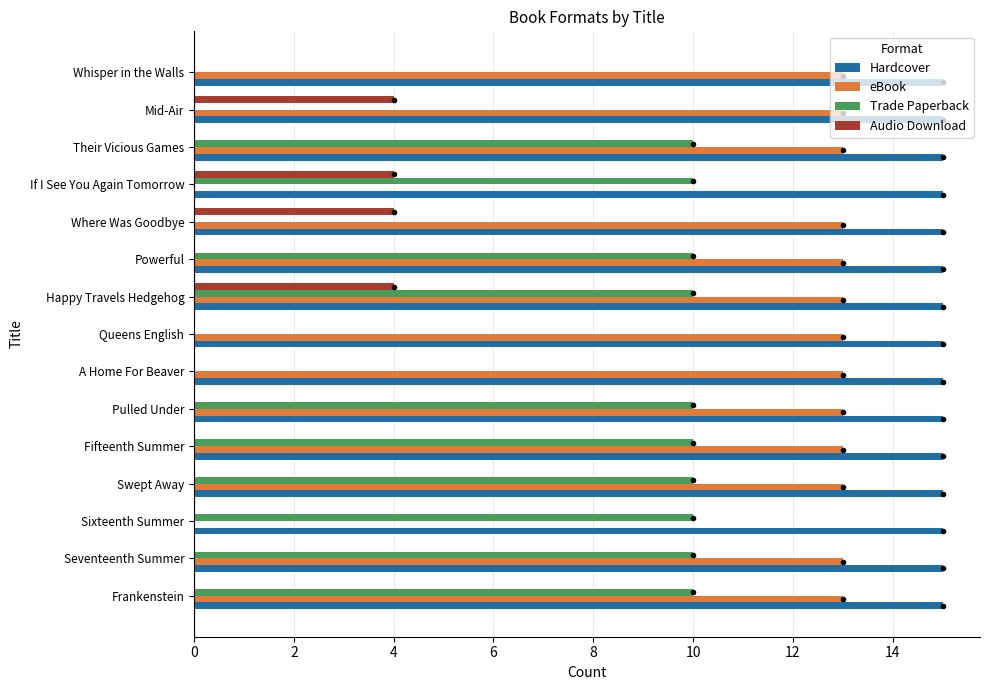

What is the total value across all series at Seventeenth Summer?

38